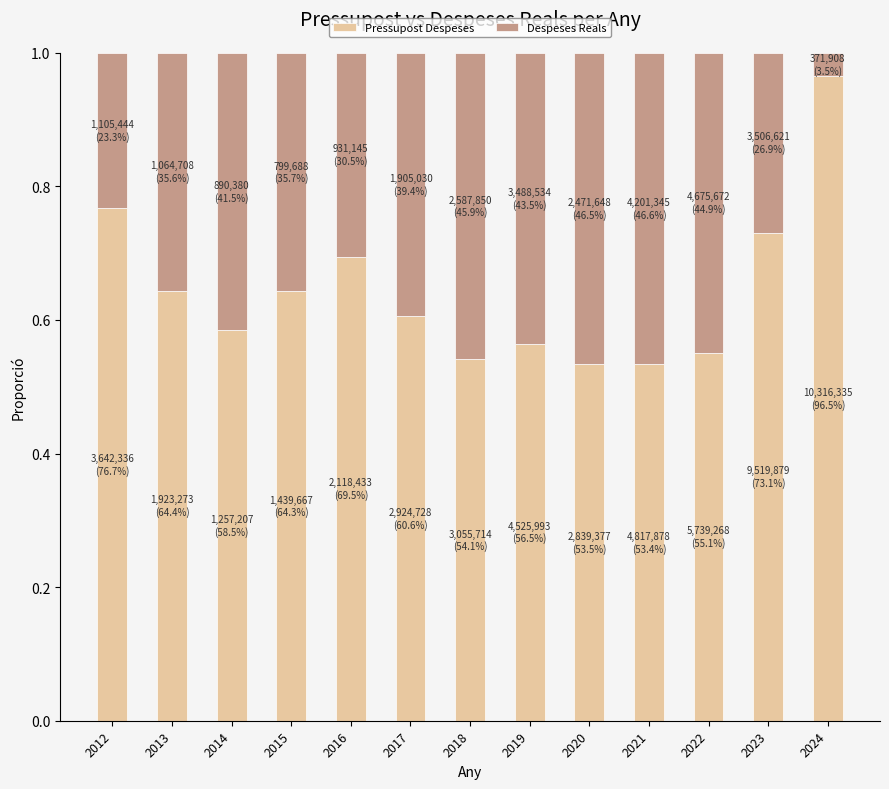

What are all the series names shown in the legend?

Pressupost Despeses, Despeses Reals